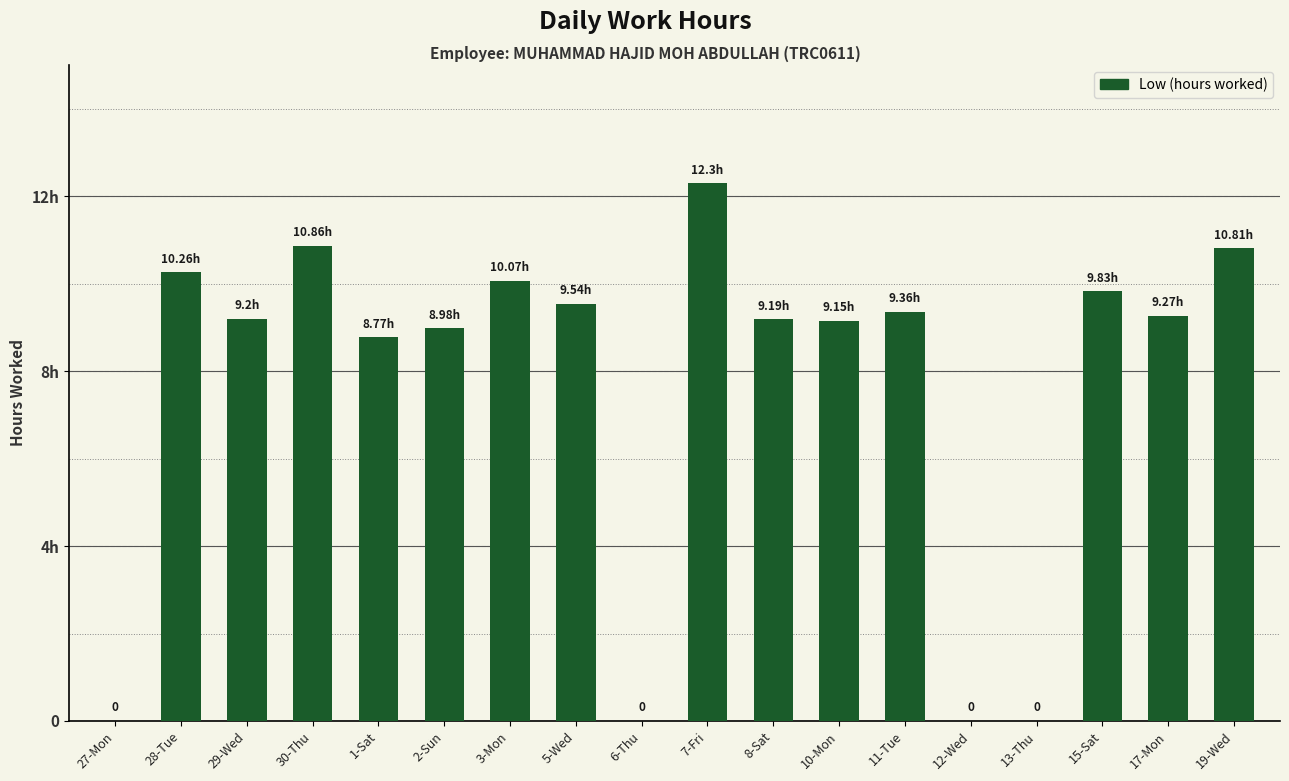

At which label is the value closest to 6?

1-Sat